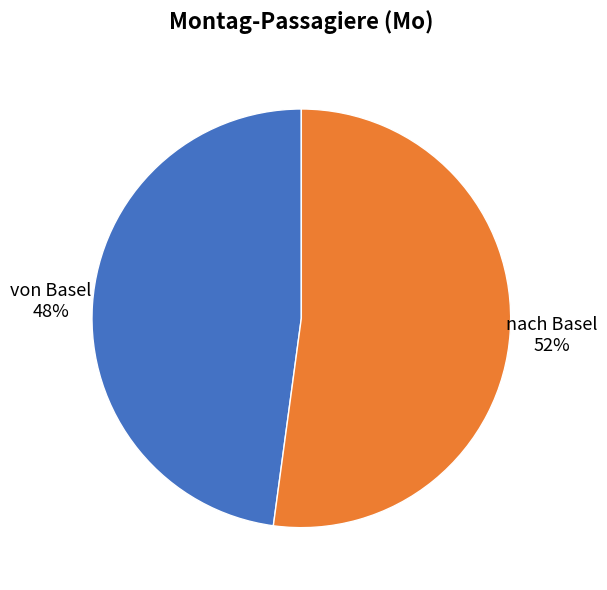

To the nearest percent, what portion does nach Basel represent?

52%